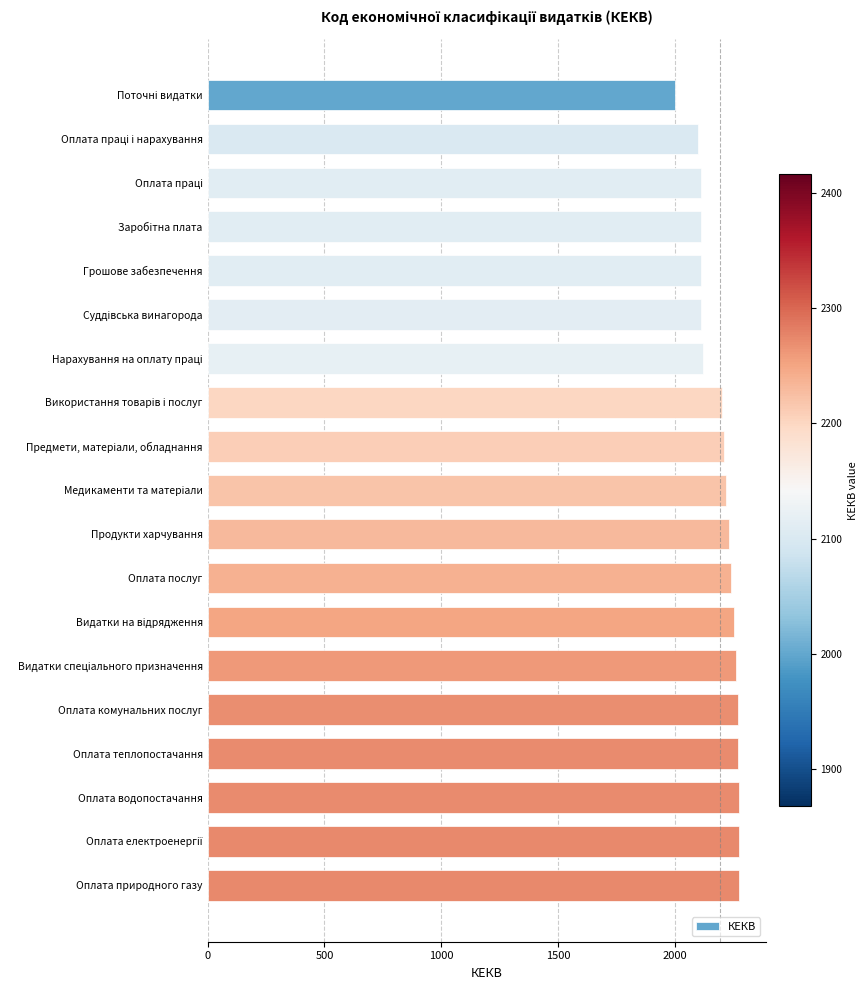

What is the change in value from Грошове забезпечення to Оплата водопостачання?

+160